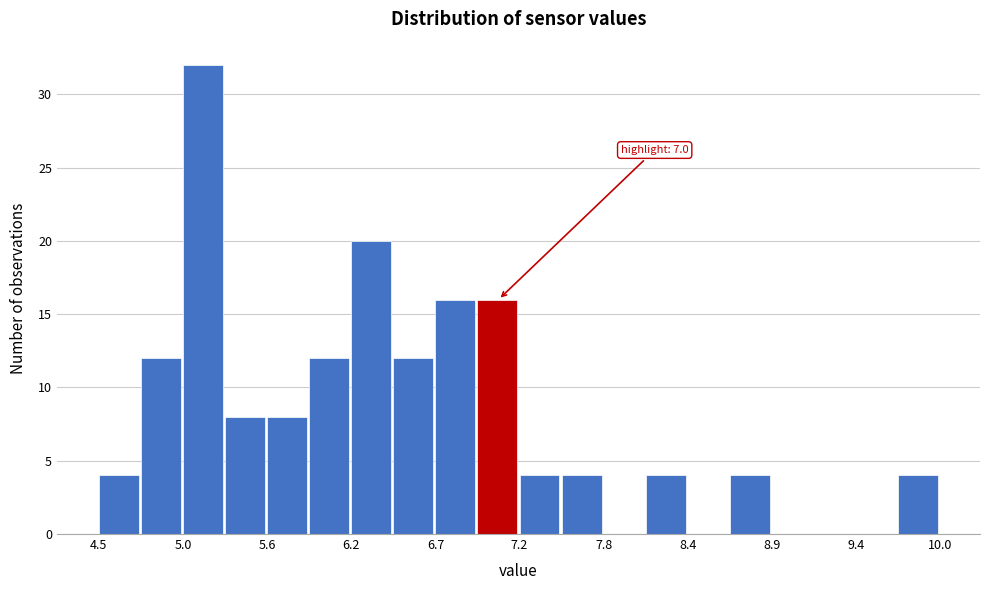

Around what value on the x-axis is the tallest bar? Give the approximate position of its centre, as read against the axis.

5.2